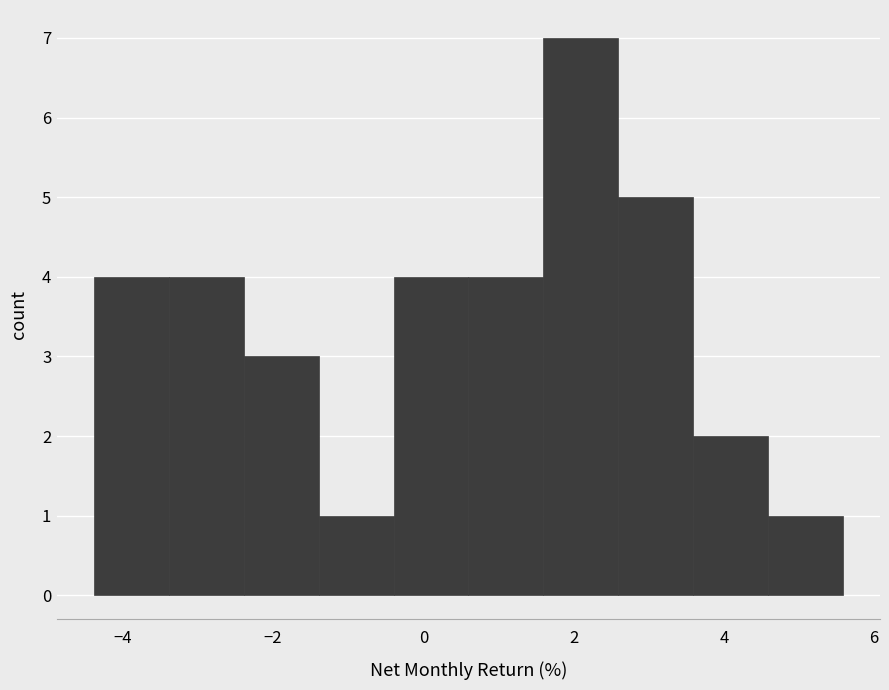

Which range on the x-axis has the tallest bar?

1.6 to 2.6